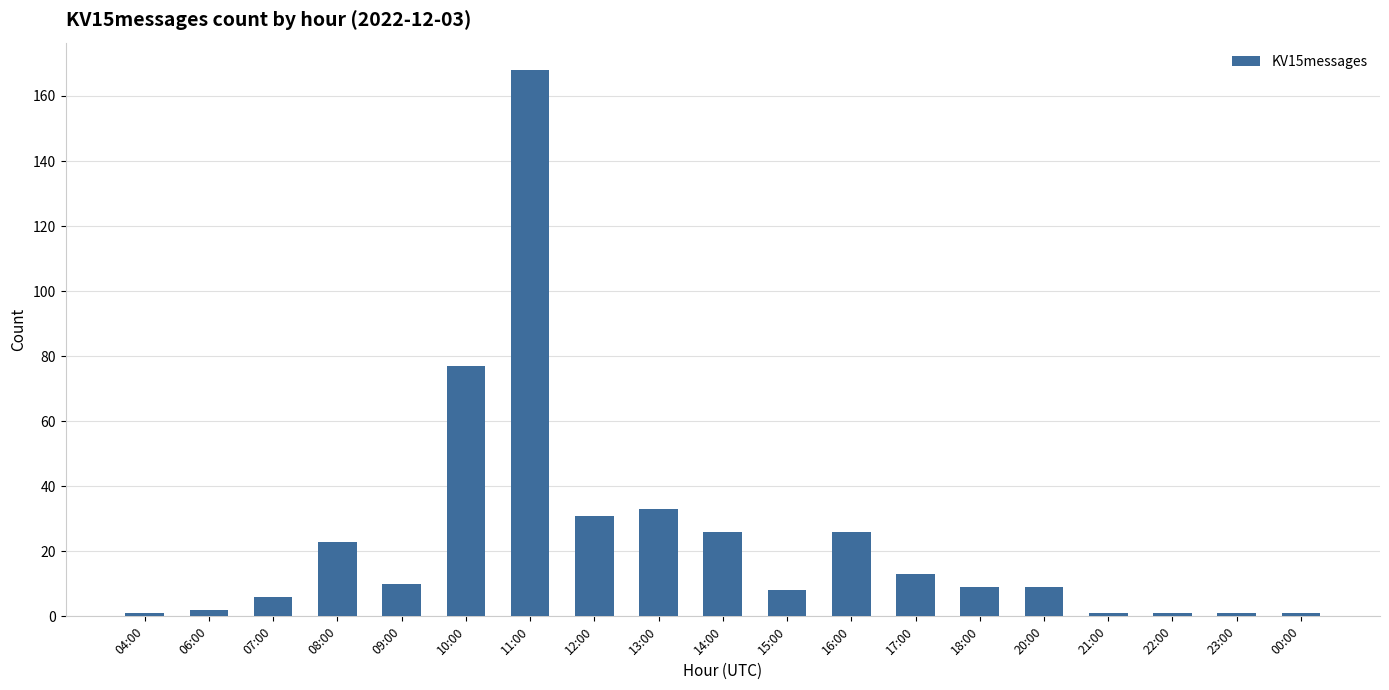

Approximately how many times larger is the value at 15:00 compared to 08:00?

0.3